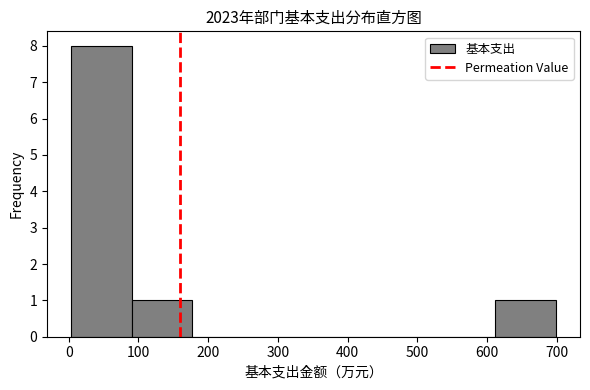

What is the height of the bar covering 0 to 90 on the x-axis? Neither the bar edges nor the heights are printed on the chart, so give them approximately, as read against the axes.

8